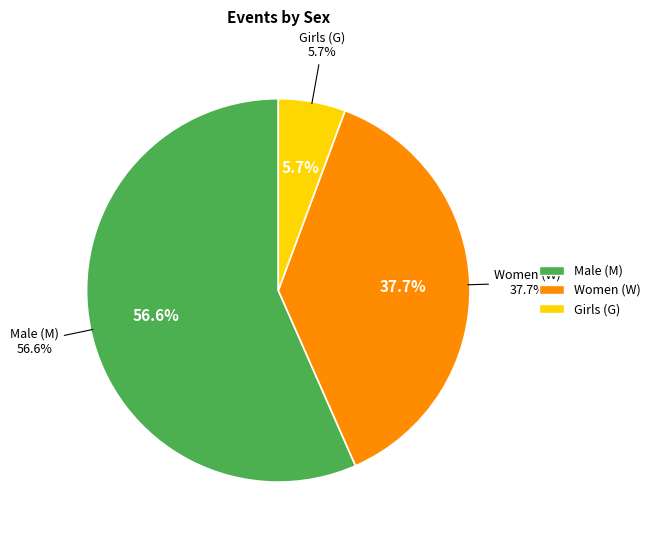

To the nearest percent, what percentage of the pie is M?

57%